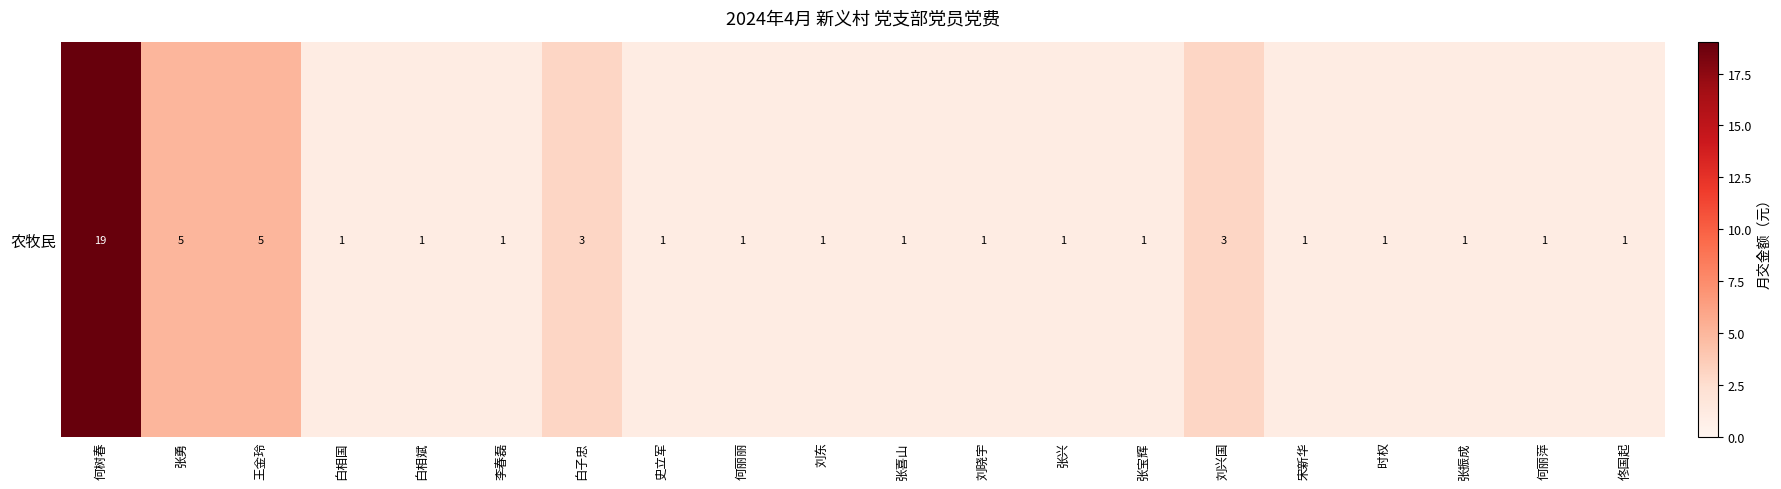

Approximately how many times larger is the value at 刘东 compared to 何丽丽?

1.0